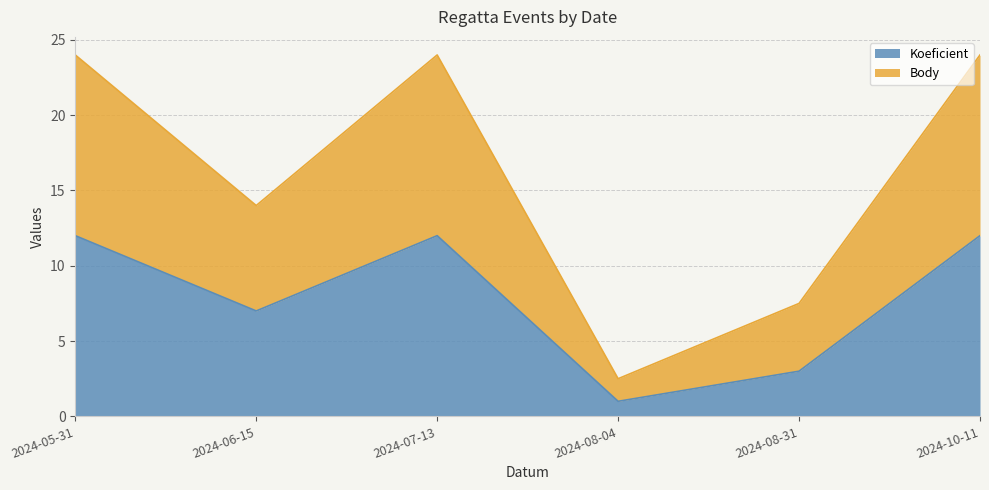

The value of Koeficient at 2024-06-15 is 10.6. True or false?

False